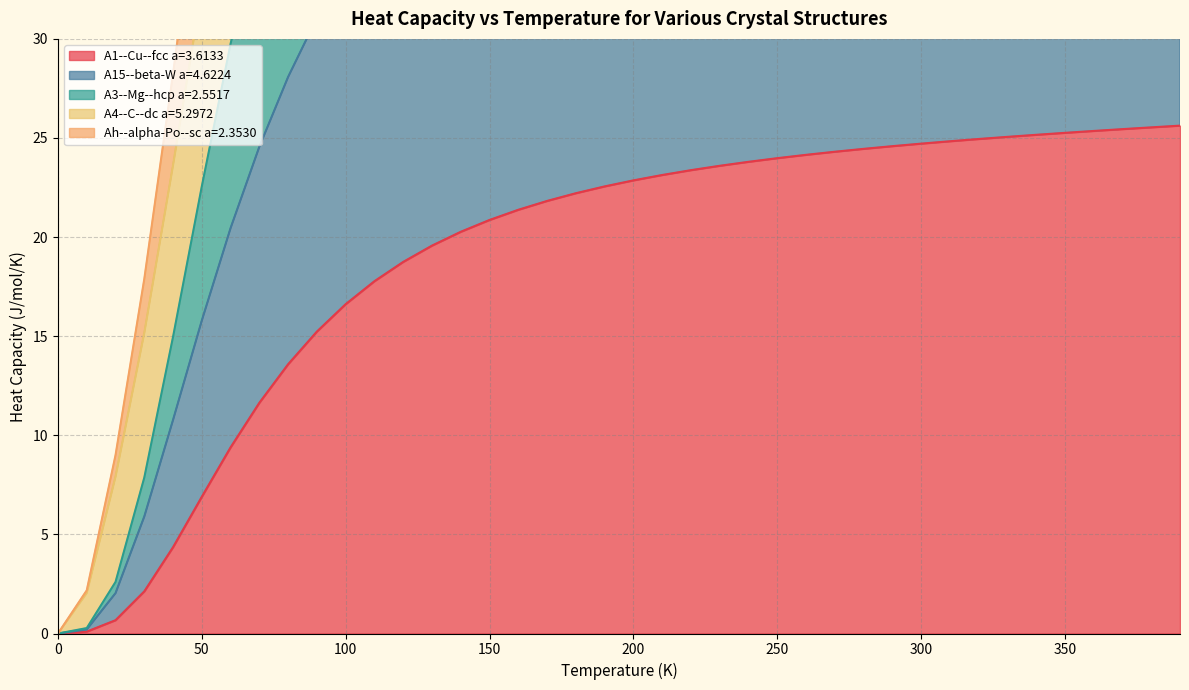

Count the number of data series in this chart.

5